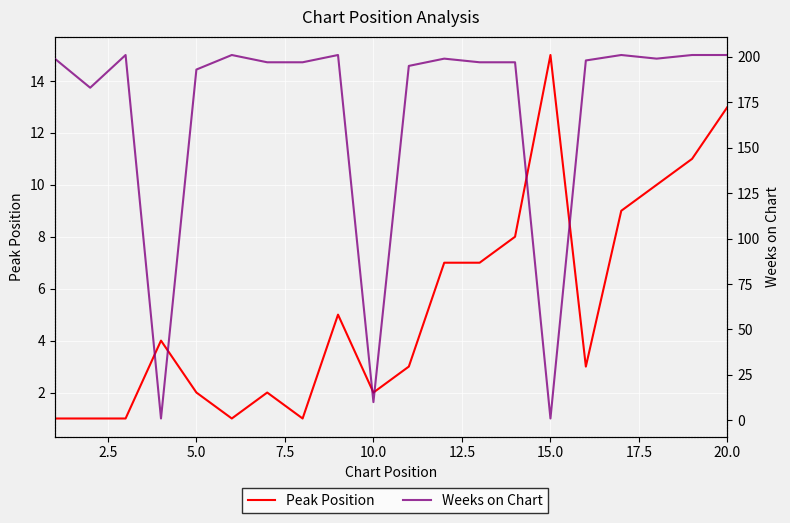

What is the minimum value for Peak Position?

1